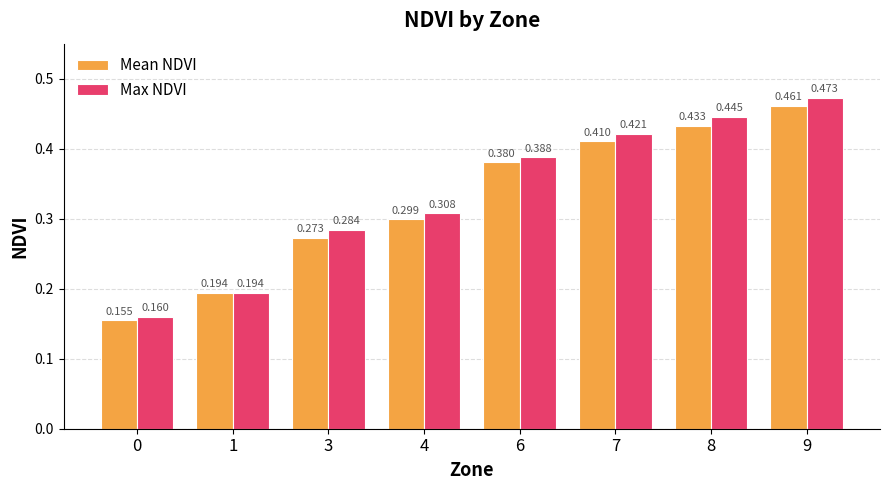

Which series has the largest total across all categories?

Max NDVI